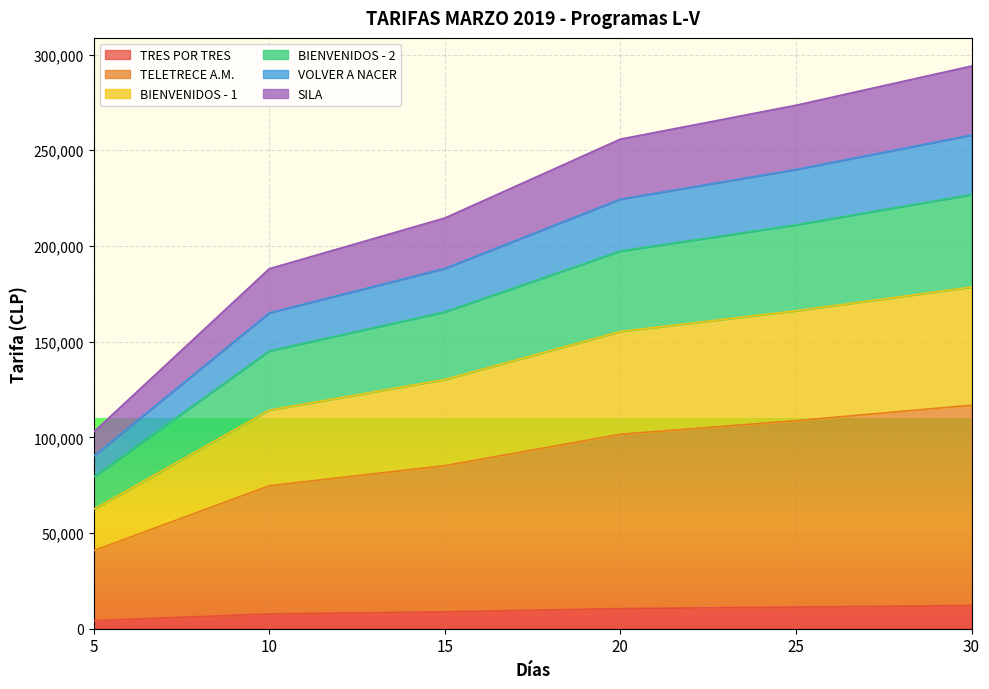

What is the total value across all series at 30?

294000